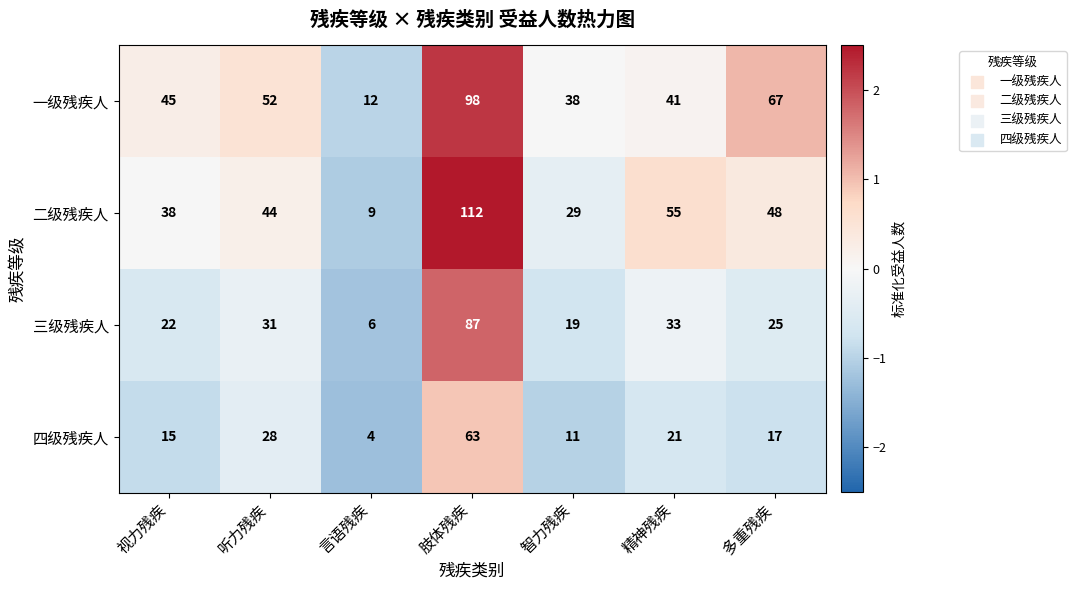

How many series are shown in this chart?

4